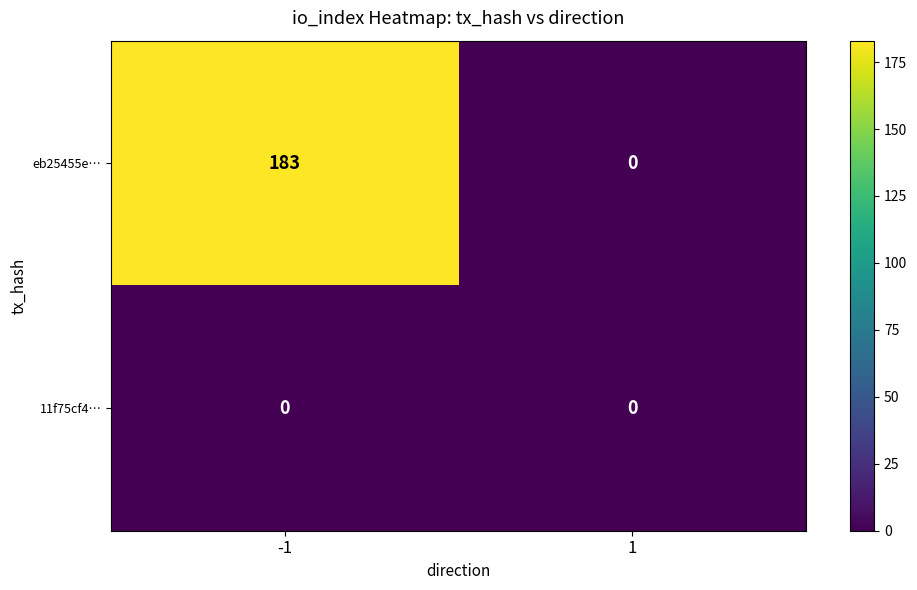

Is it true that eb25455e… equals 115 at 1?

False